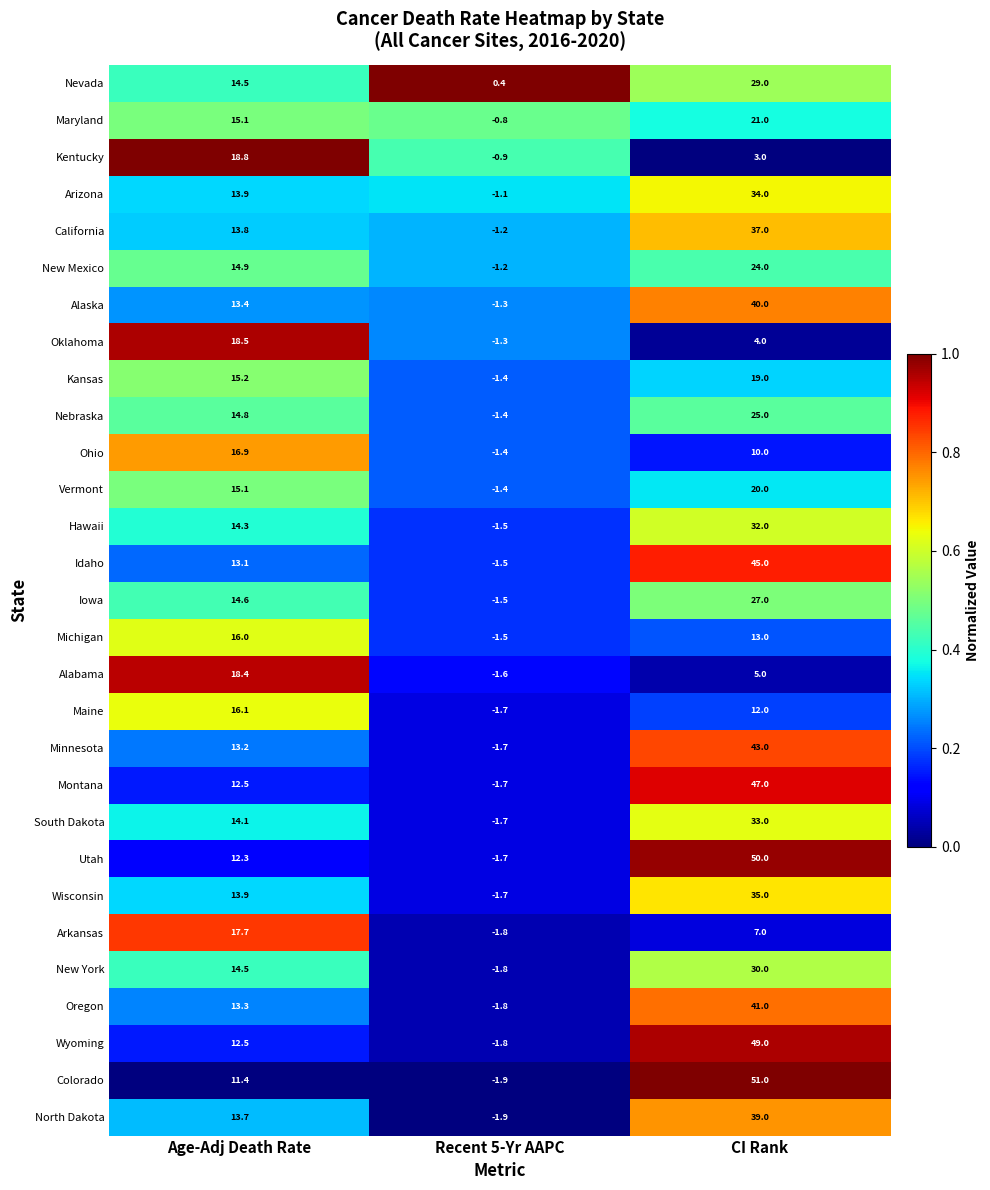

Which series has the widest spread of values?

Colorado